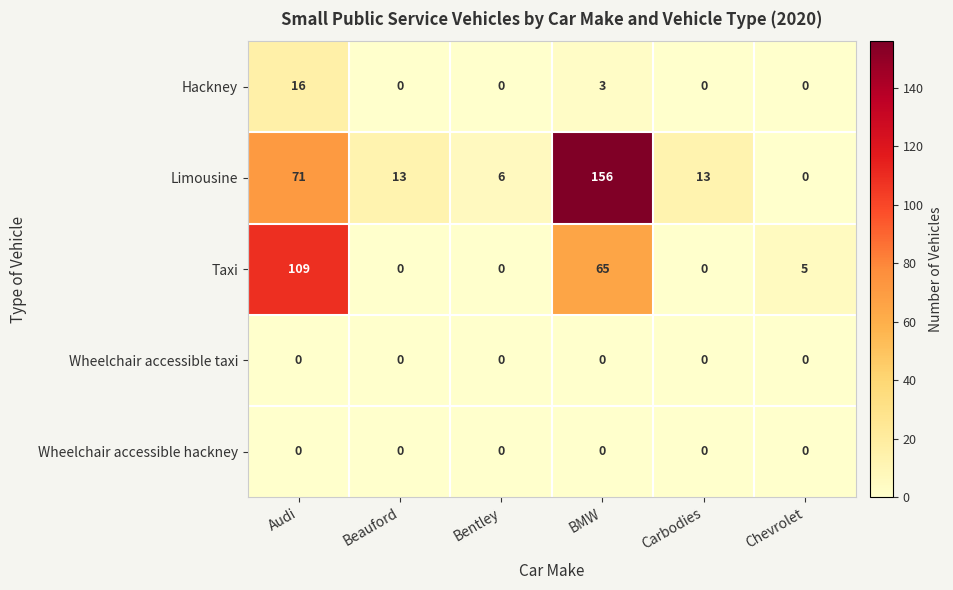

What is the difference between the highest and lowest values at Audi?

109